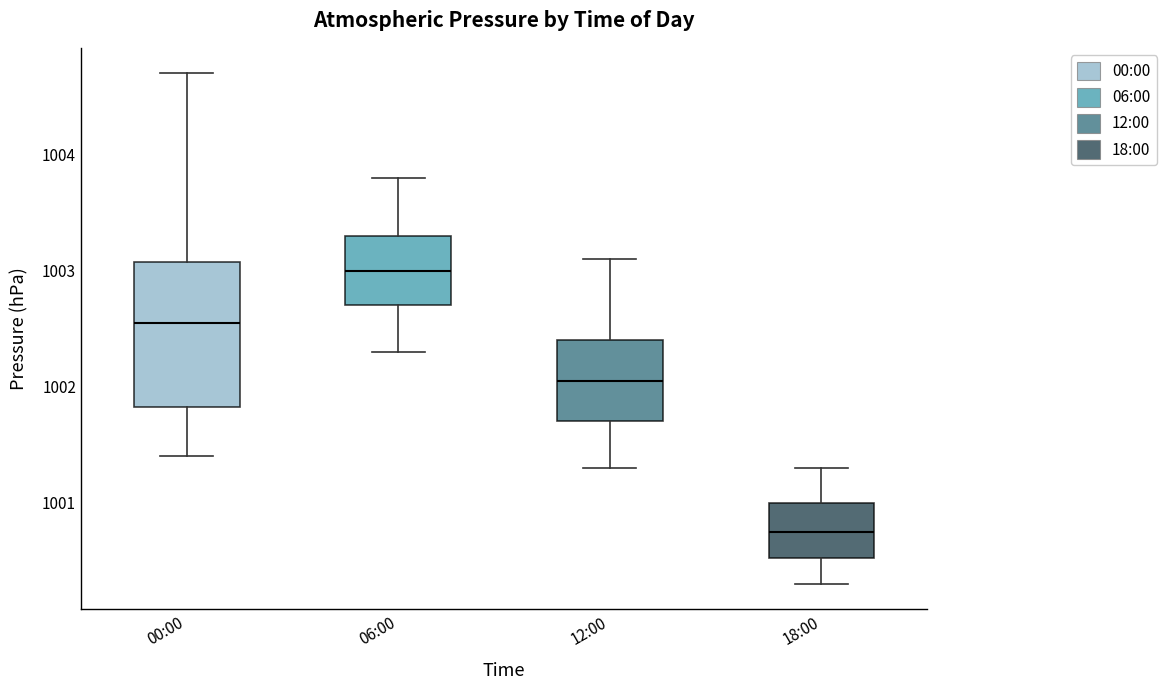

Reading left to right, read every box against the y-axis: the position of its median line, the range the box covers, and the ends of its whiskers. The values are not printed on the chart, so give them approximately, as read against the axis.

00:00: median 1002.6, box 1001.8 to 1003.1, whiskers 1001.4 to 1004.7
06:00: median 1003.0, box 1002.7 to 1003.3, whiskers 1002.3 to 1003.8
12:00: median 1002.1, box 1001.7 to 1002.4, whiskers 1001.3 to 1003.1
18:00: median 1000.8, box 1000.5 to 1001.0, whiskers 1000.3 to 1001.3